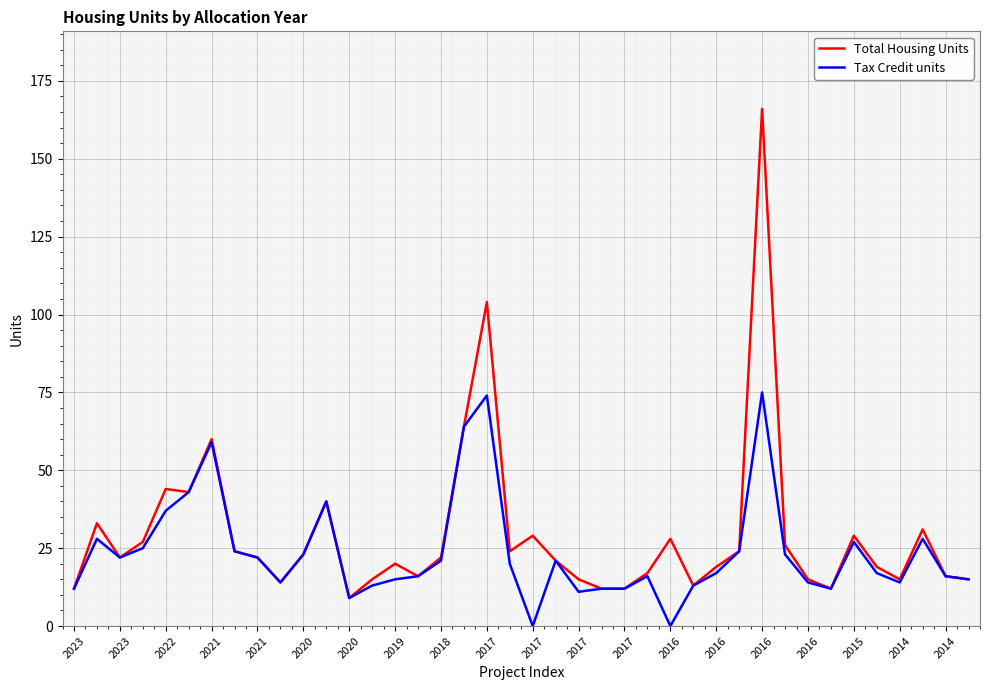

List the series in order of their peak value, highest first.

Total Housing Units, Tax Credit units